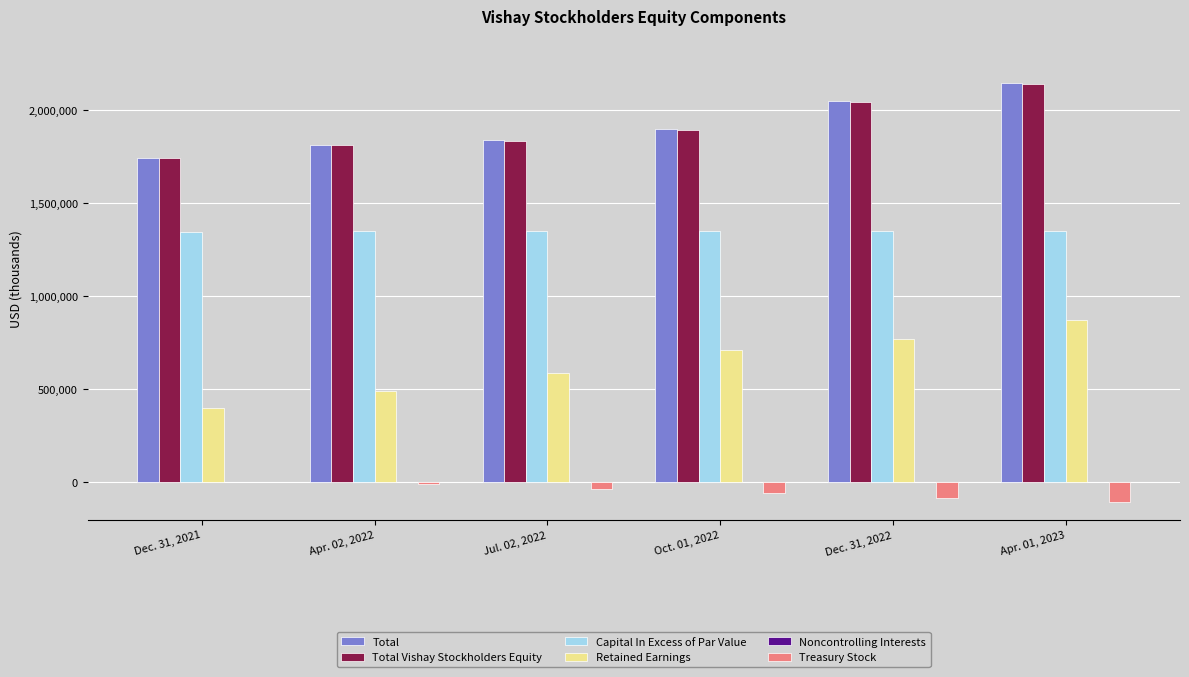

What is the greatest value displayed?

2147317